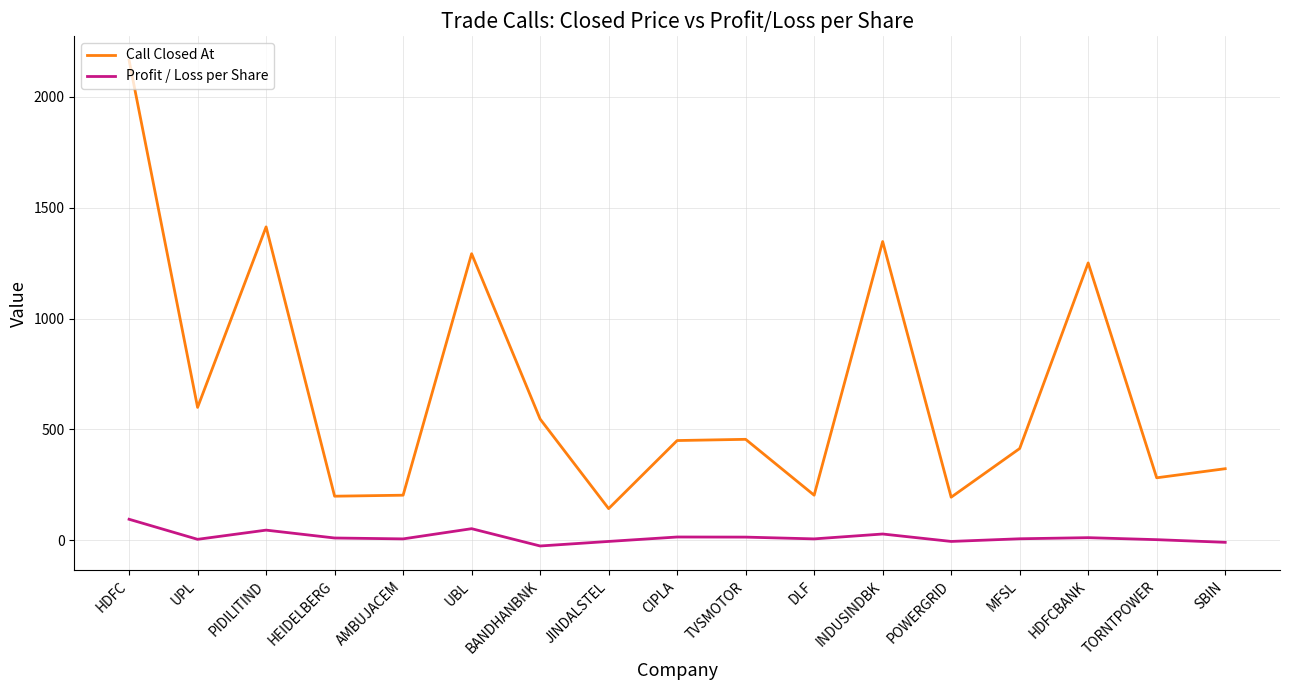

Is the value of Call Closed At at UBL greater than the value of Profit / Loss per Share at PIDILITIND?

Yes